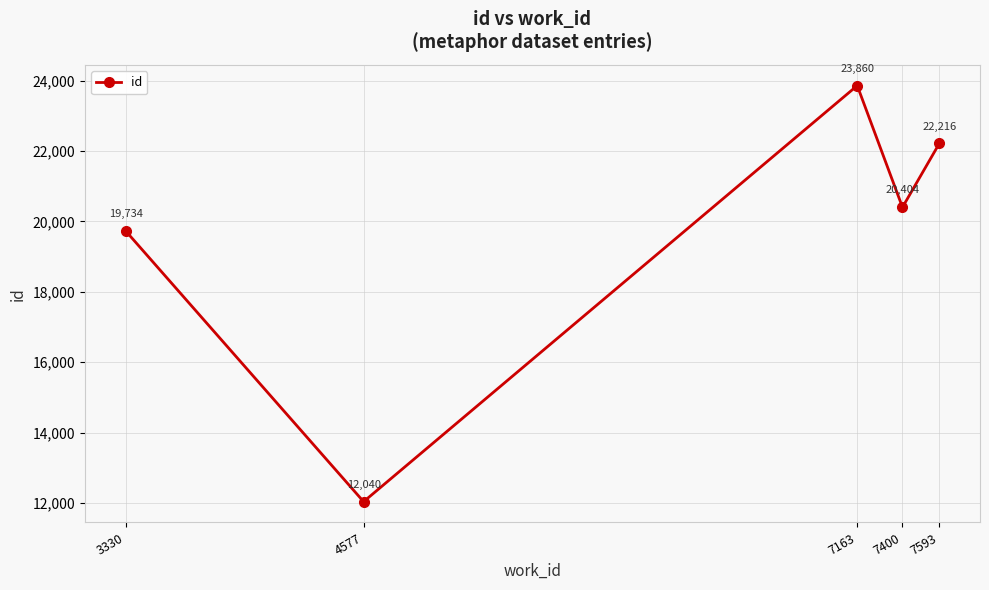

True or false: there are more than 1 points higher than both neighbors.

False